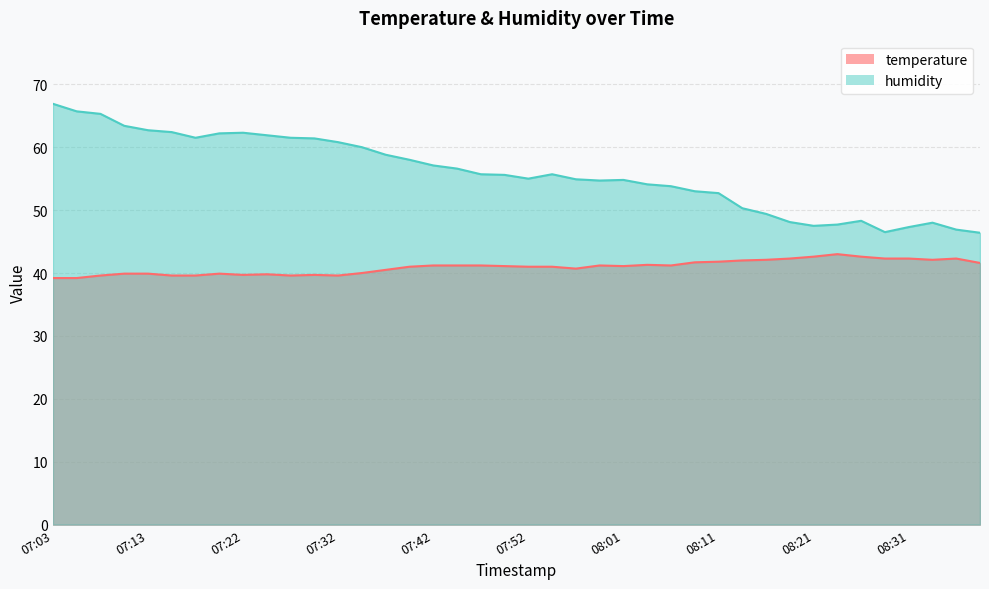

True or false: humidity and temperature cross at least once.

False